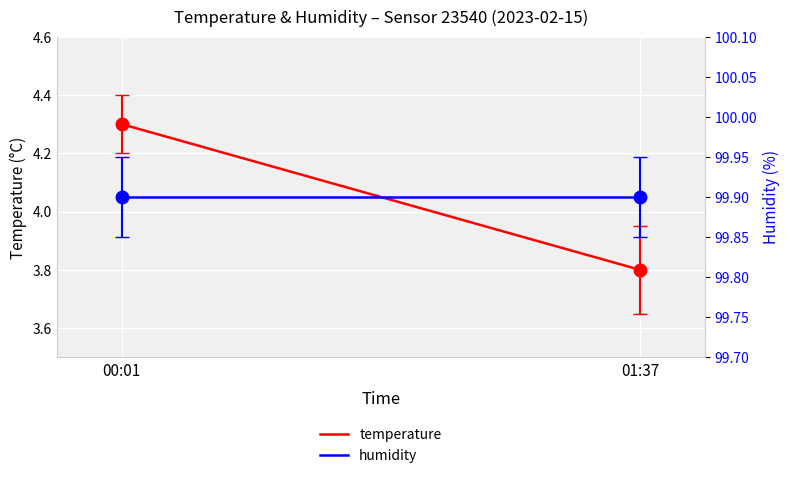

At 00:01, list the series in order from largest to smallest.

humidity, temperature